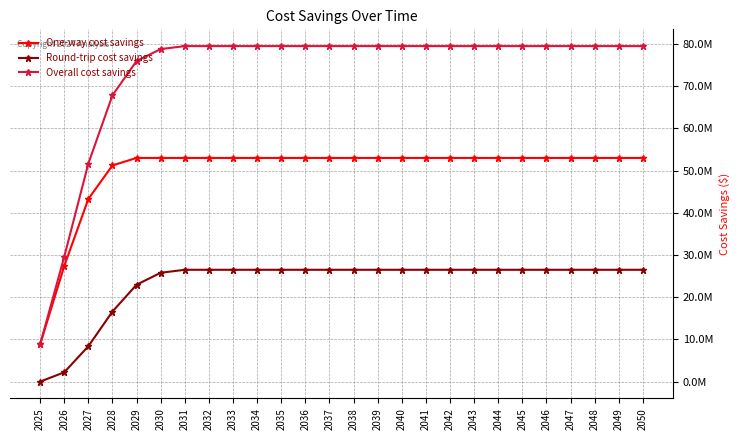

True or false: Overall cost savings and Round-trip cost savings intersect in this chart.

False